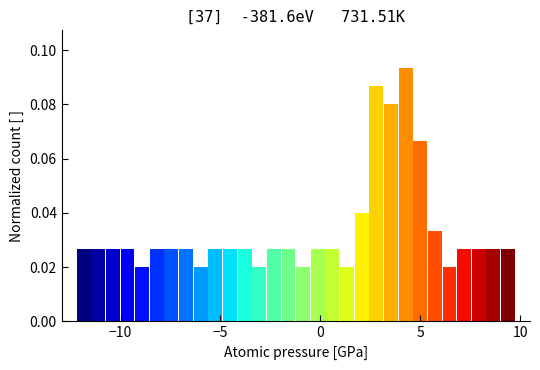

Read against the x-axis, roughly where is the centre of the tallest bar?

4.5